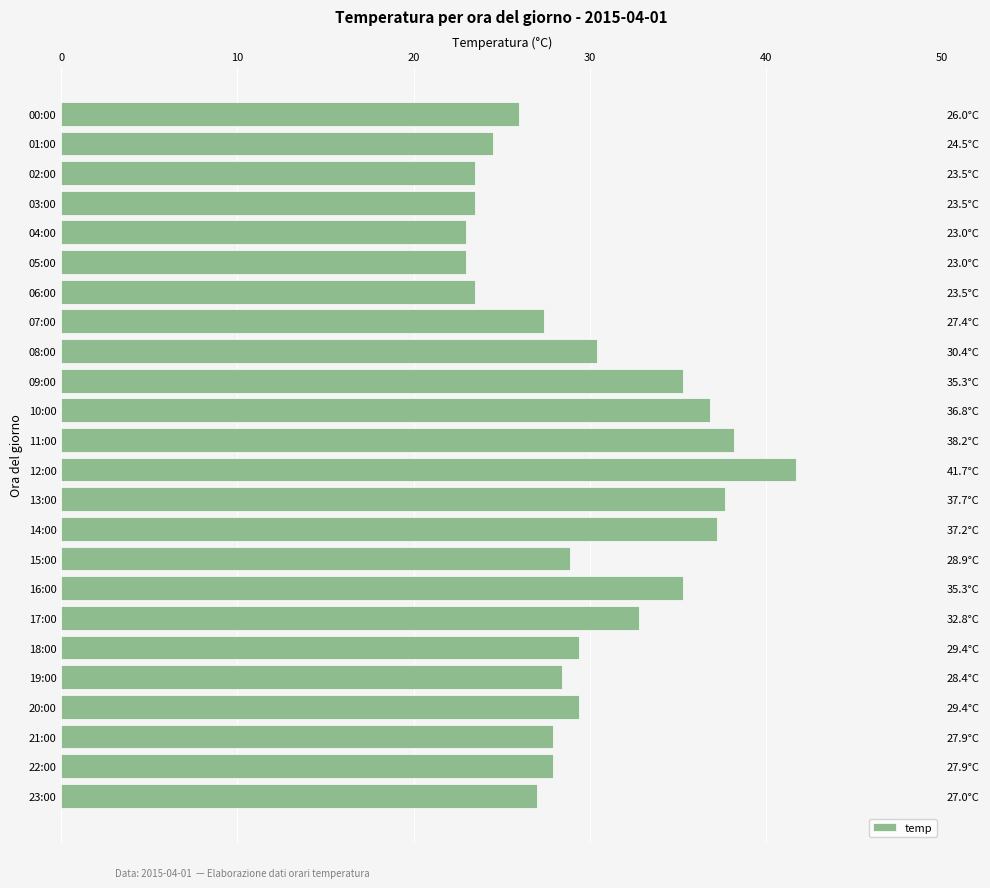

True or false: the data shows 6.5 at 8.

False